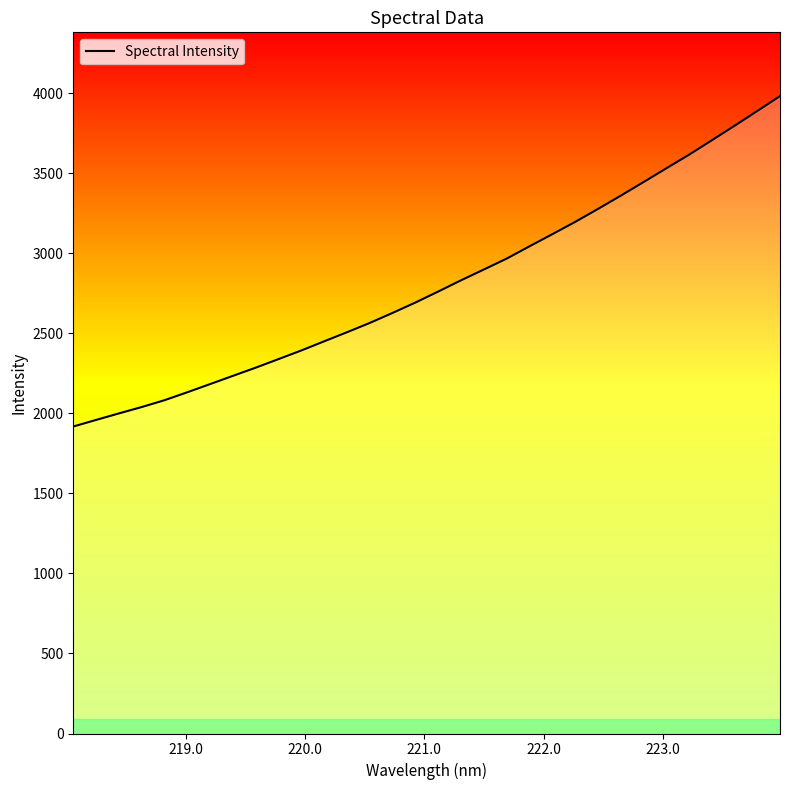

What is the maximum value shown in the chart?

3981.3